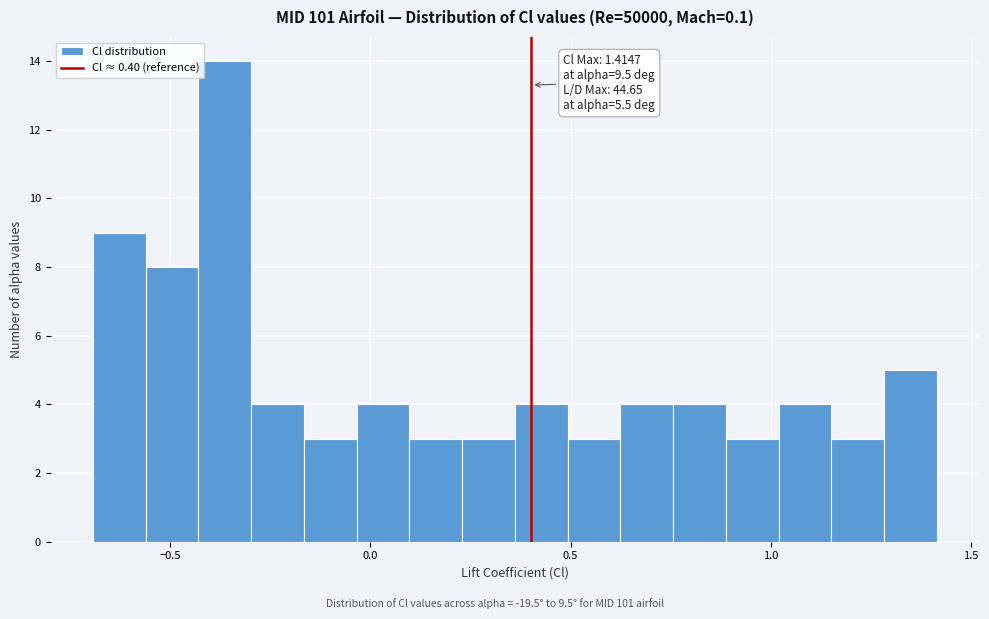

Read against the x-axis, roughly where is the centre of the tallest bar?

-0.35